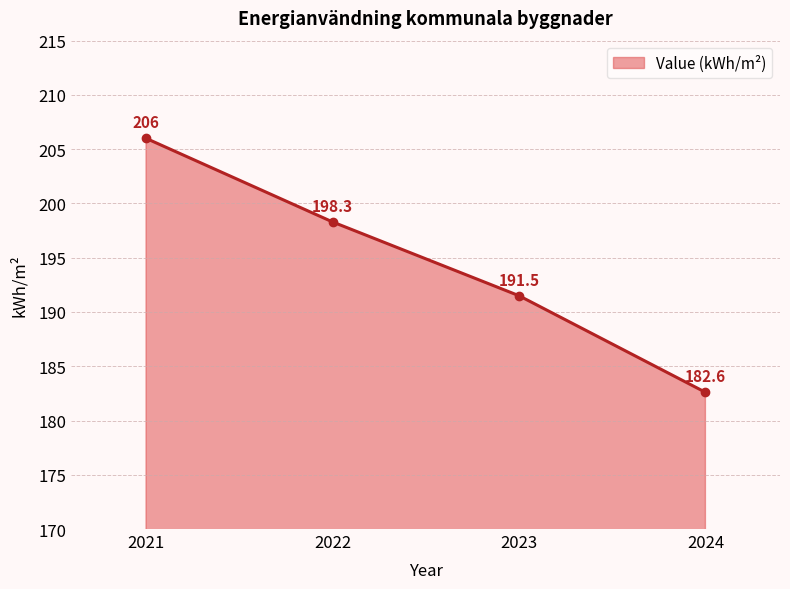

Reading left to right, transcribe all the data shown in this chart.

206.0	198.3	191.5	182.6